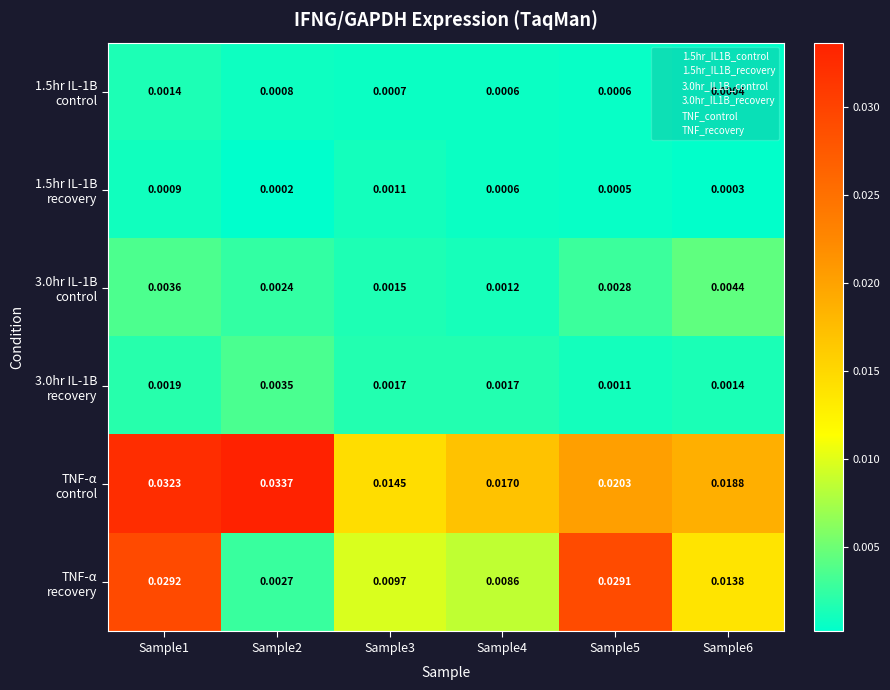

How many data points does each series have?

6